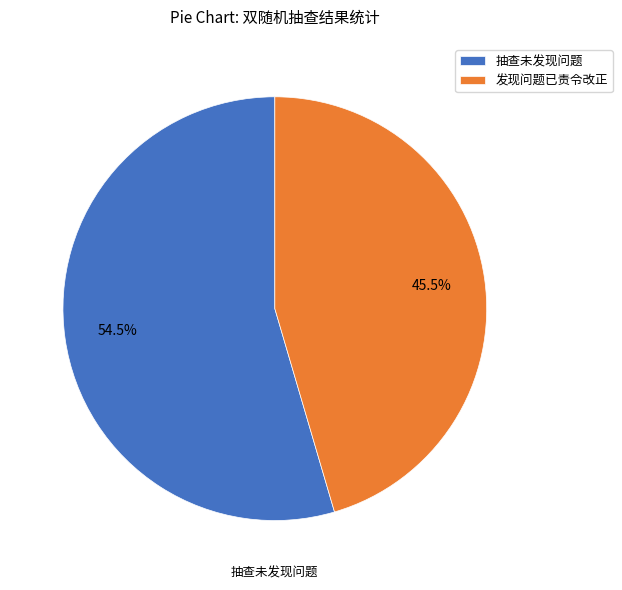

Which category has the biggest portion of the pie?

抽查未发现问题